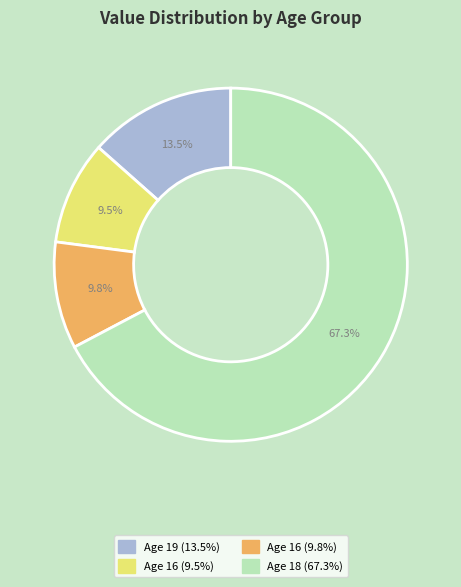

Which has a higher value, Age 18 (67.3%) or Age 16 (9.8%)?

Age 18 (67.3%)